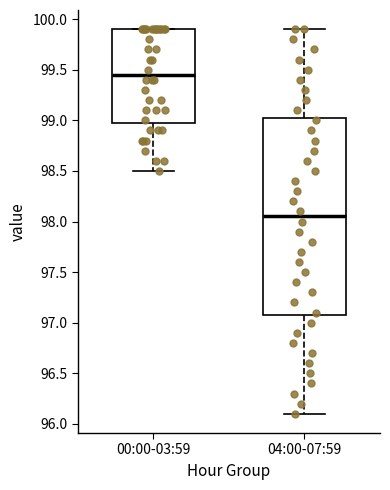

Where is the lower edge of the box for 04:00-07:59 on the y-axis? The values are not printed on the chart, so give them approximately, as read against the axis.

97.10